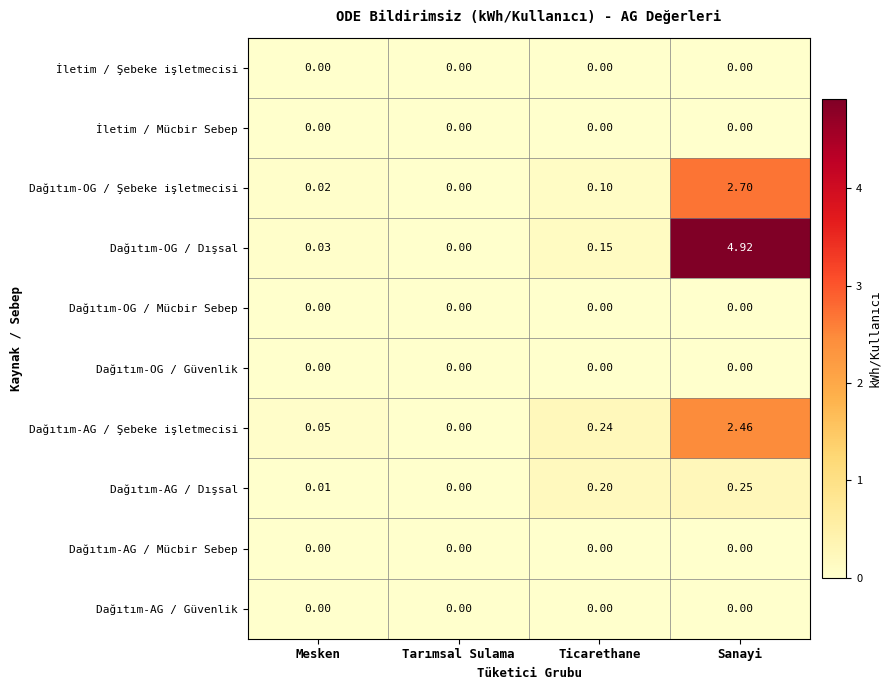

Which series changed the most between Tarımsal Sulama and Sanayi?

Dağıtım-OG / Dışsal